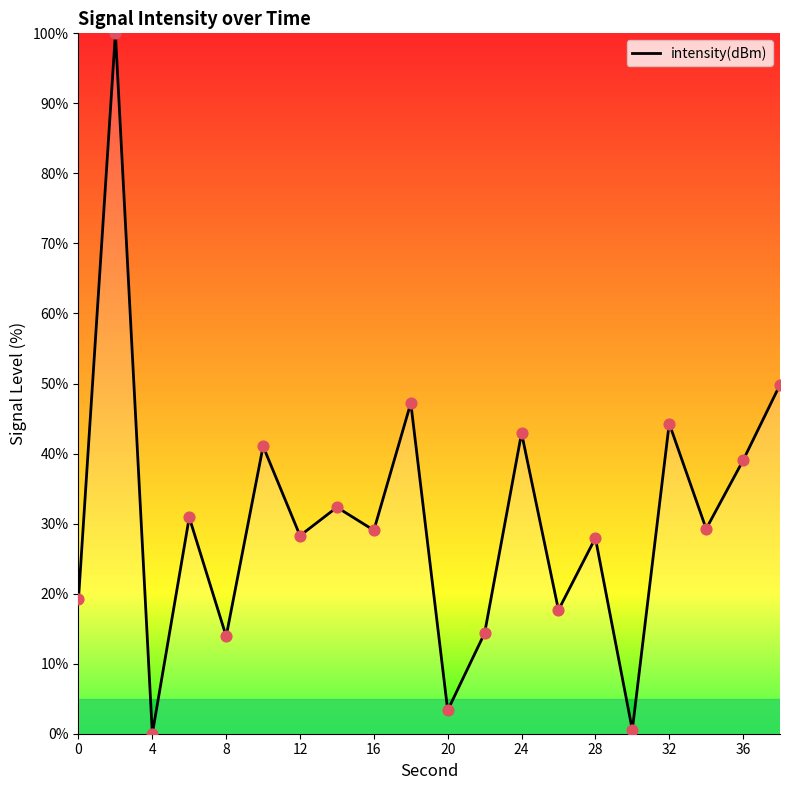

What is the maximum value shown in the chart?

100.0